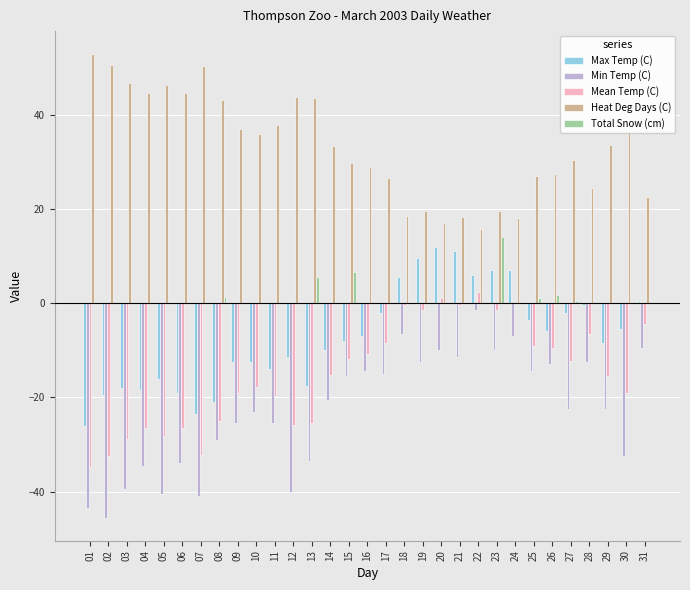

What is the maximum value shown in the chart?

52.8